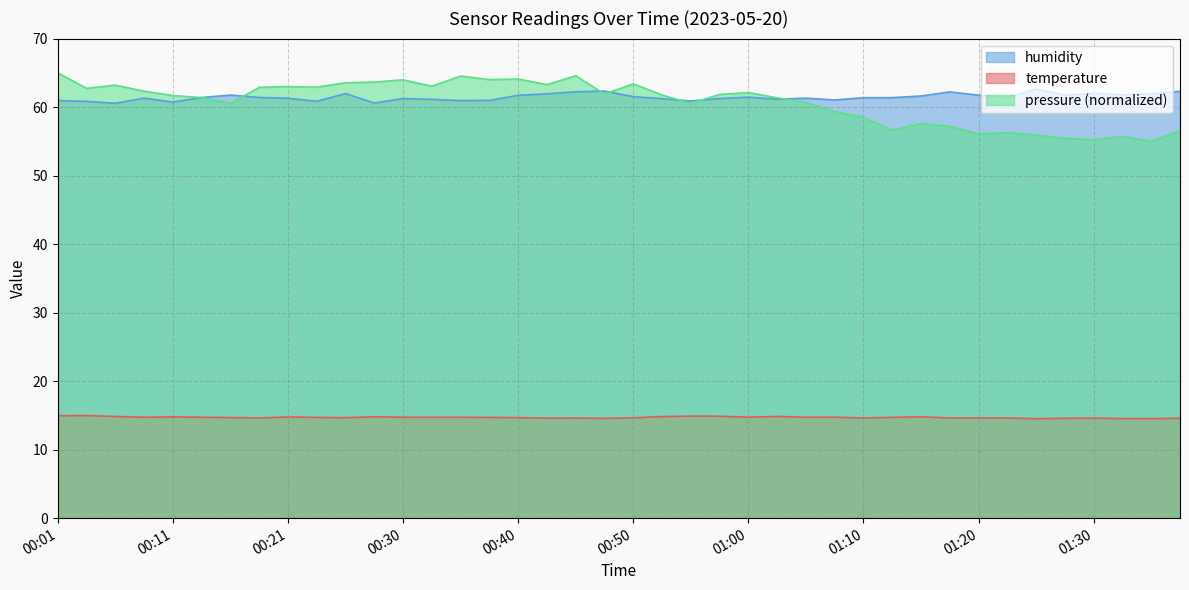

At which category does humidity reach its first local valley?

00:06